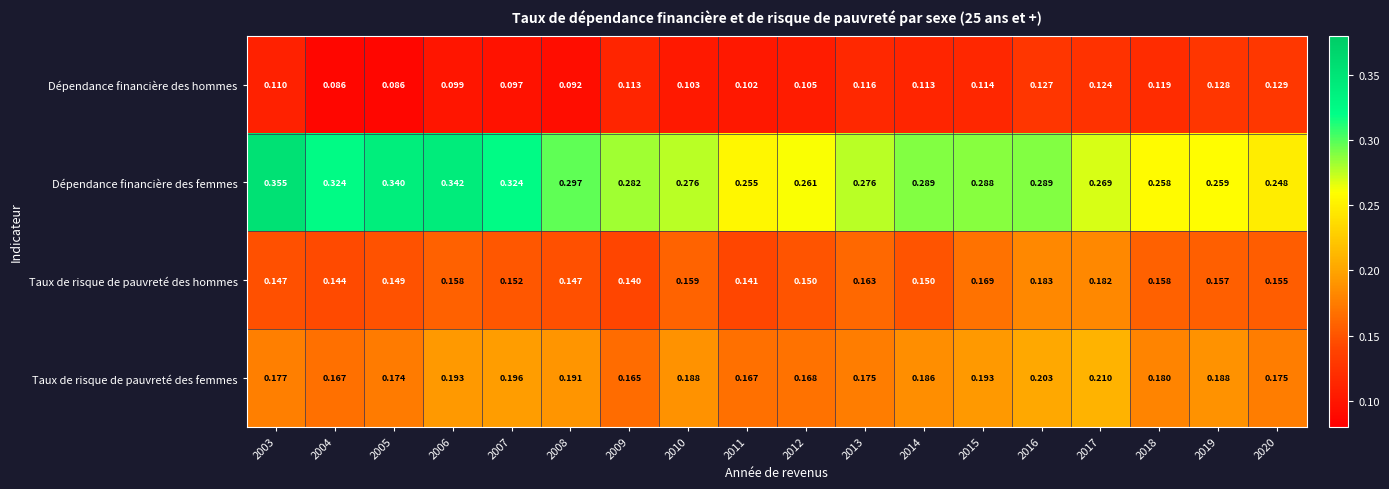

List the series in order of their peak value, lowest first.

Dépendance financière des hommes, Taux de risque de pauvreté des hommes, Taux de risque de pauvreté des femmes, Dépendance financière des femmes